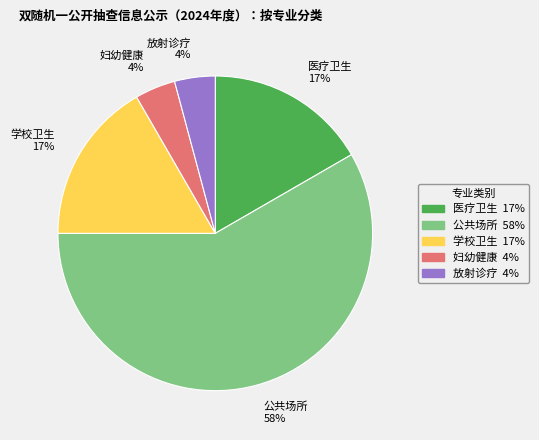

To the nearest percent, what is the difference between the largest and smallest slice percentages?

54%